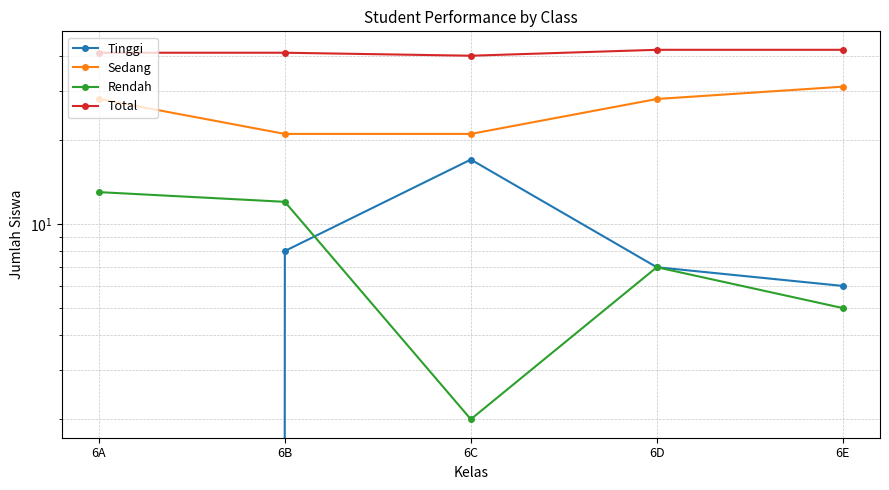

Reading left to right, what are all the values shown in this chart?

Tinggi: 0	8	17	7	6
Sedang: 28	21	21	28	31
Rendah: 13	12	2	7	5
Total: 41	41	40	42	42